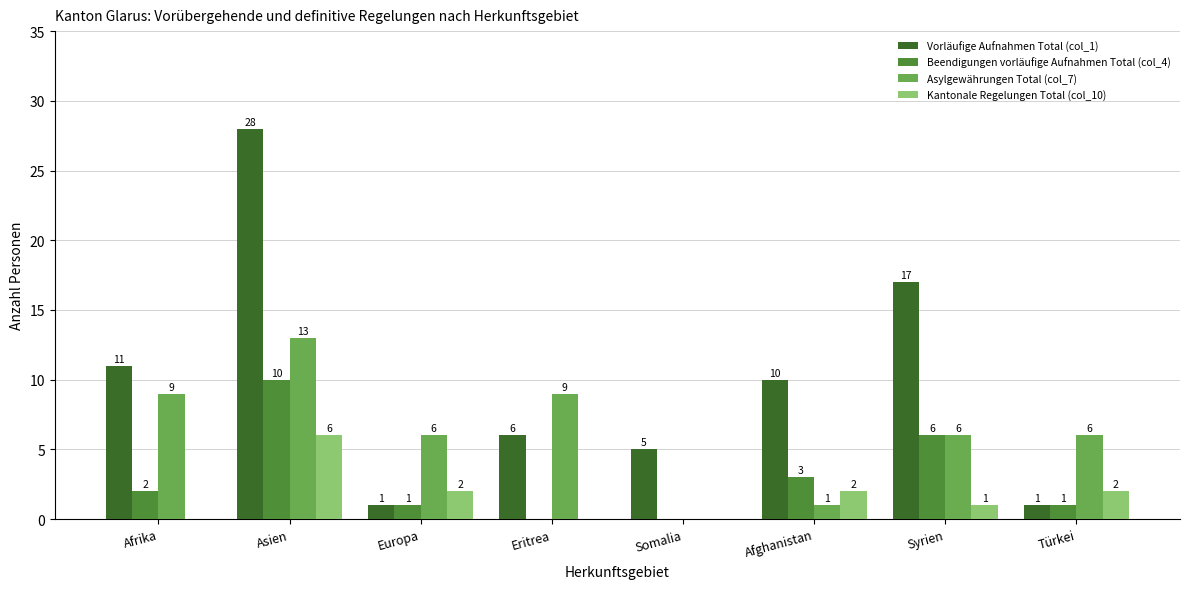

Is the value of Beendigungen vorläufige Aufnahmen Total (col_4) at Somalia greater than the value of Asylgewährungen Total (col_7) at Türkei?

No